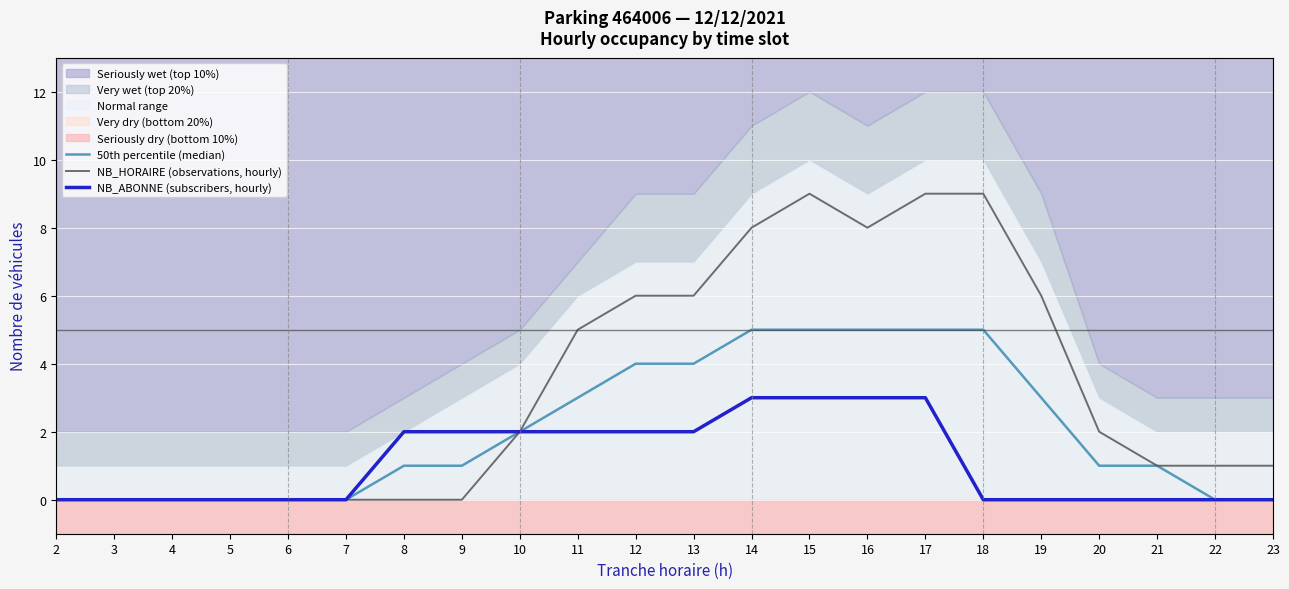

True or false: 50th percentile (median) has a value of 2 at 15.

False